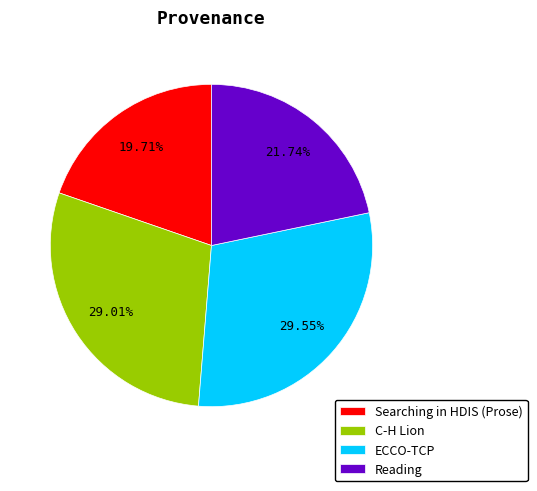

How many slices are in this pie chart?

4